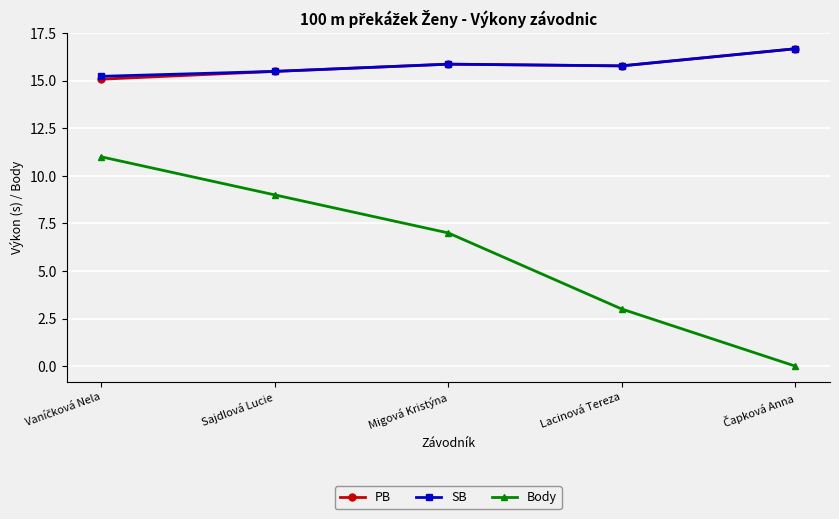

What is the maximum value shown in the chart?

16.7